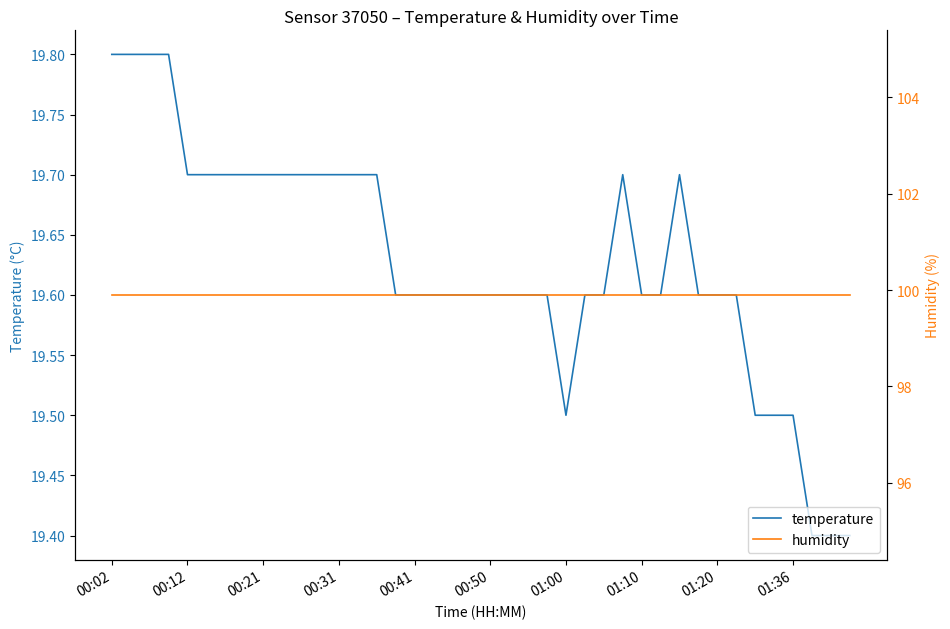

Count the number of categories in the chart.

40